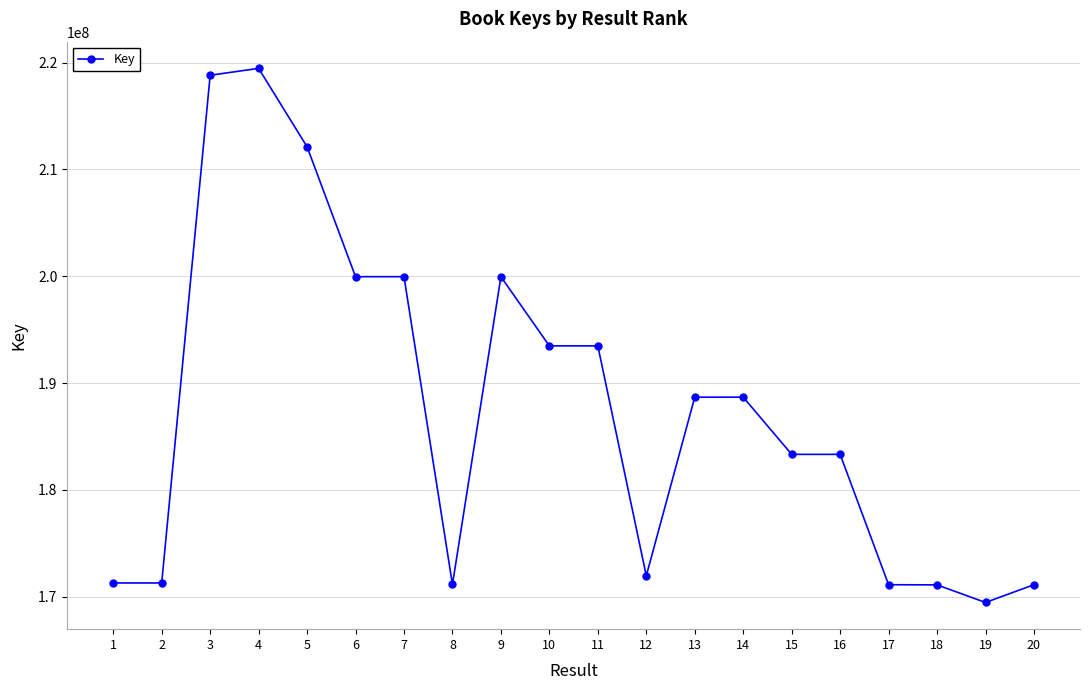

What is the value of the 12th point from the left?

171953571